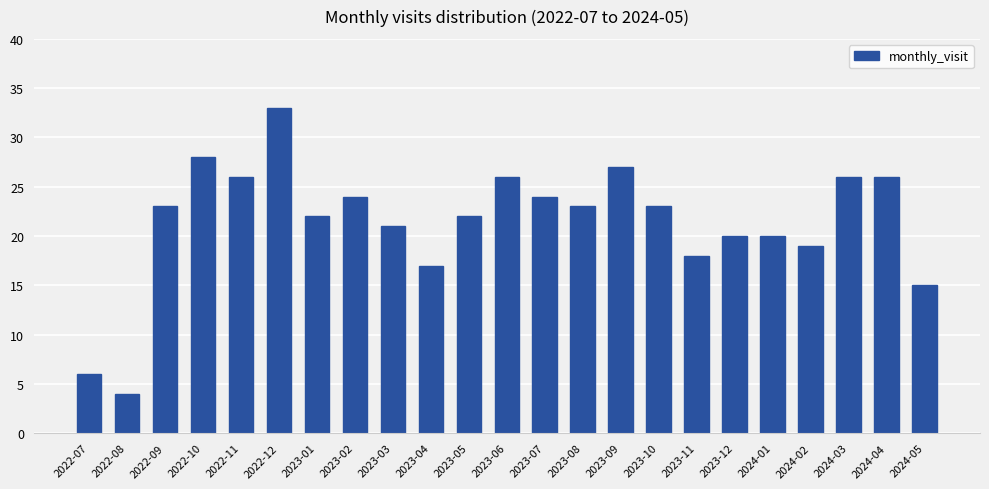

How many categories are shown in the chart?

23